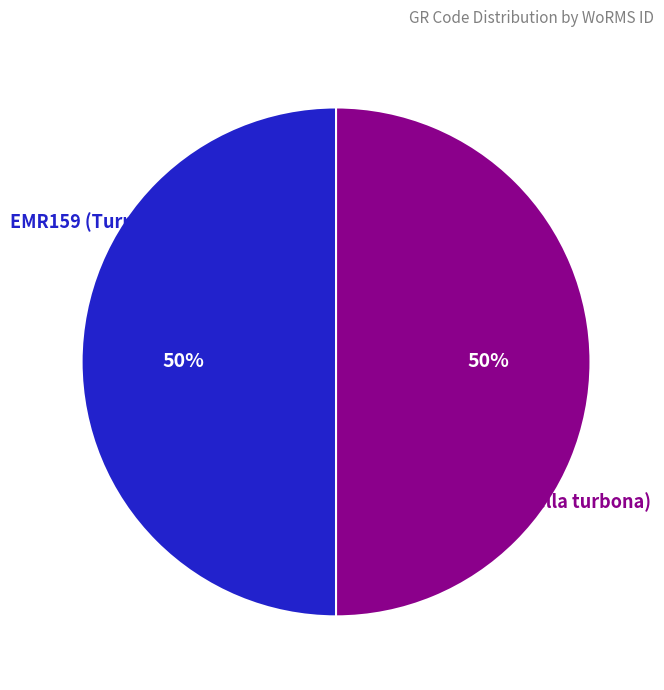

To the nearest percent, what is the average slice percentage?

50%